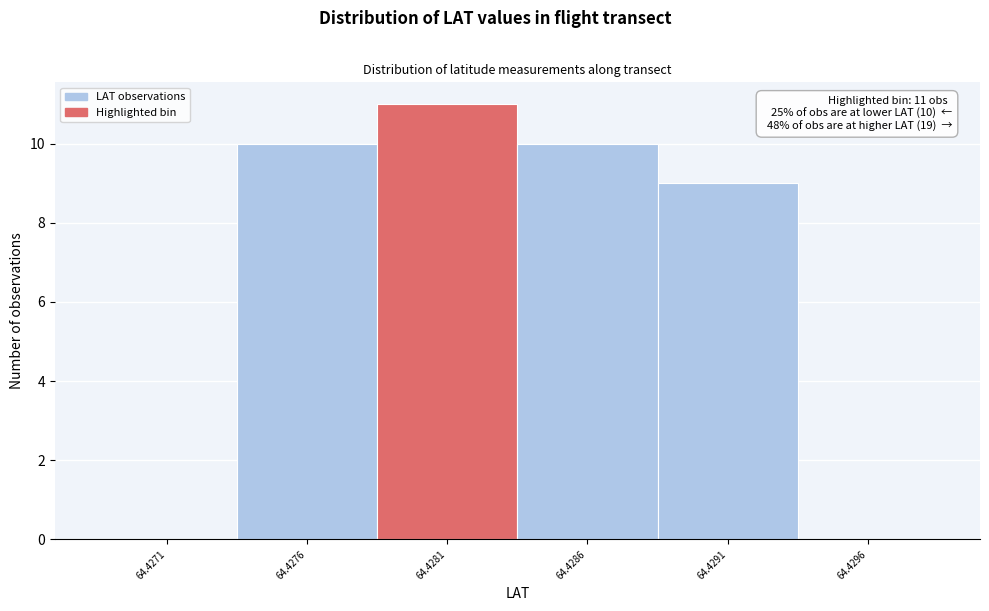

Reading left to right, what are all the values shown in this chart?

64.4271=0	64.4276=10	64.4281=11	64.4286=10	64.4291=9	64.4296=0